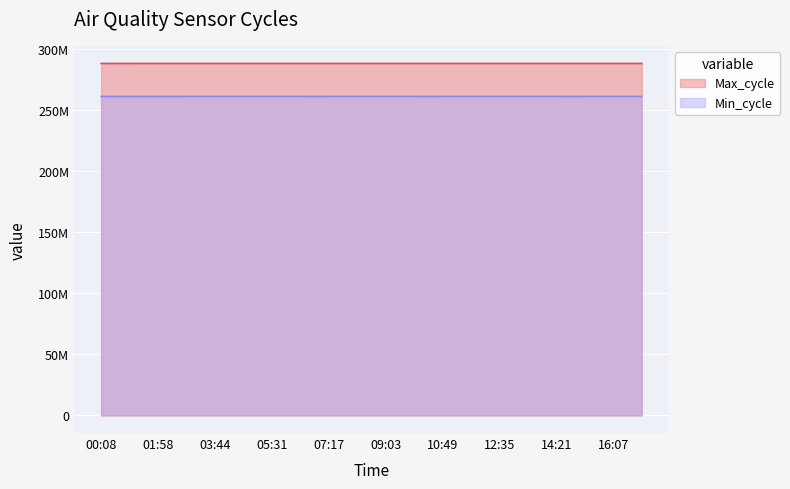

Where does the Max_cycle series first go above 288083300?

02:51